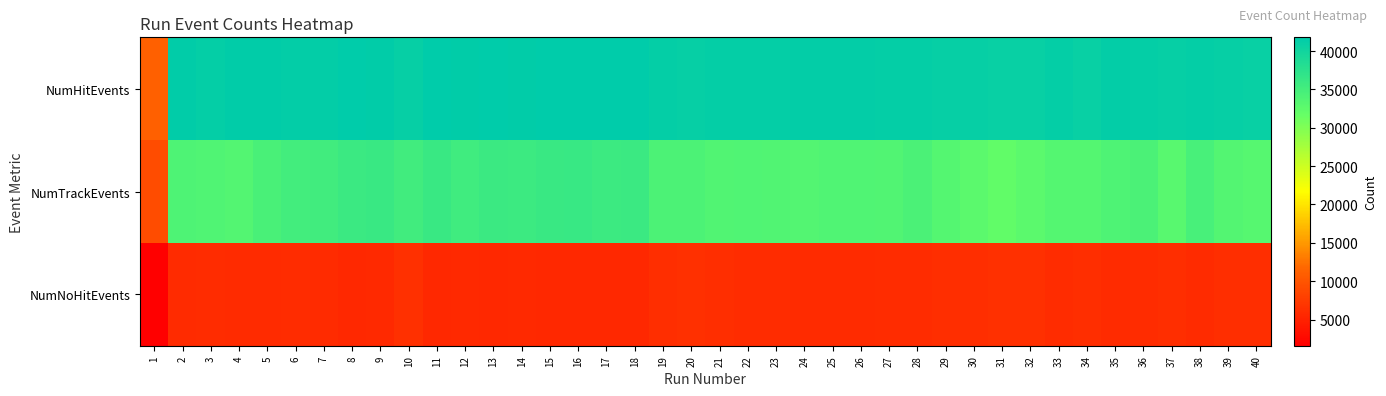

List the series in order of their peak value, highest first.

NumHitEvents, NumTrackEvents, NumNoHitEvents